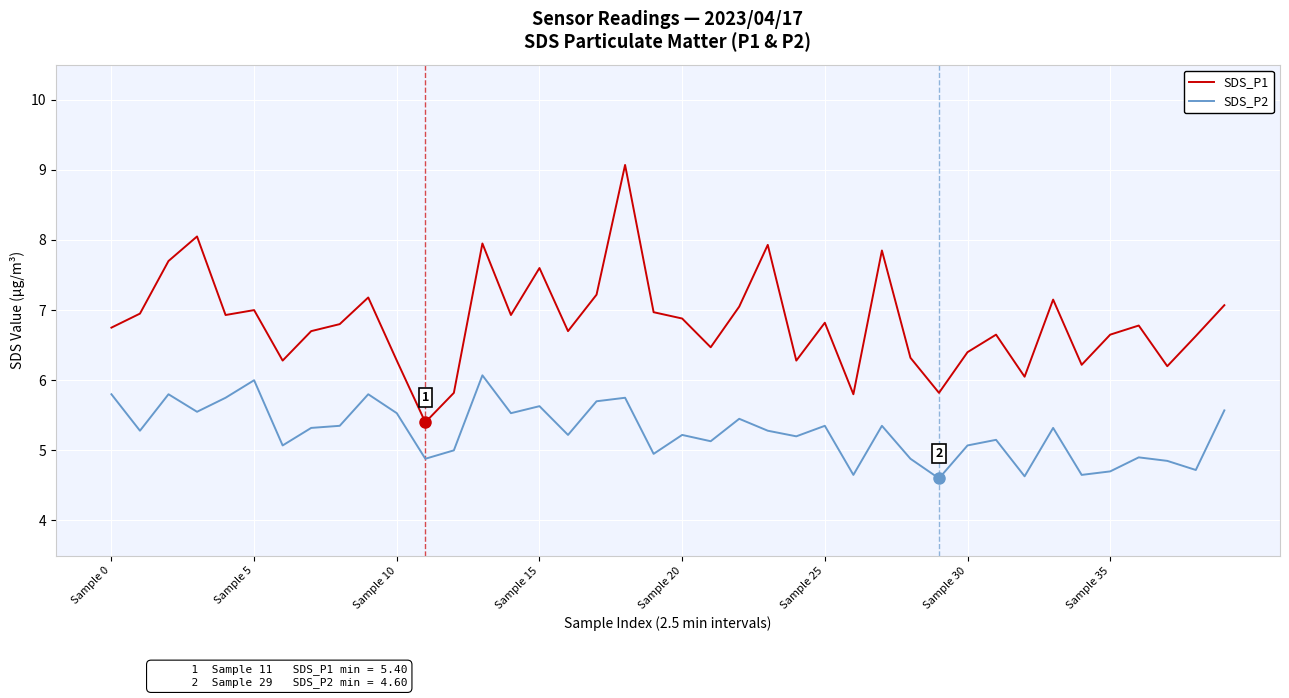

Which series has the widest spread of values?

SDS_P1